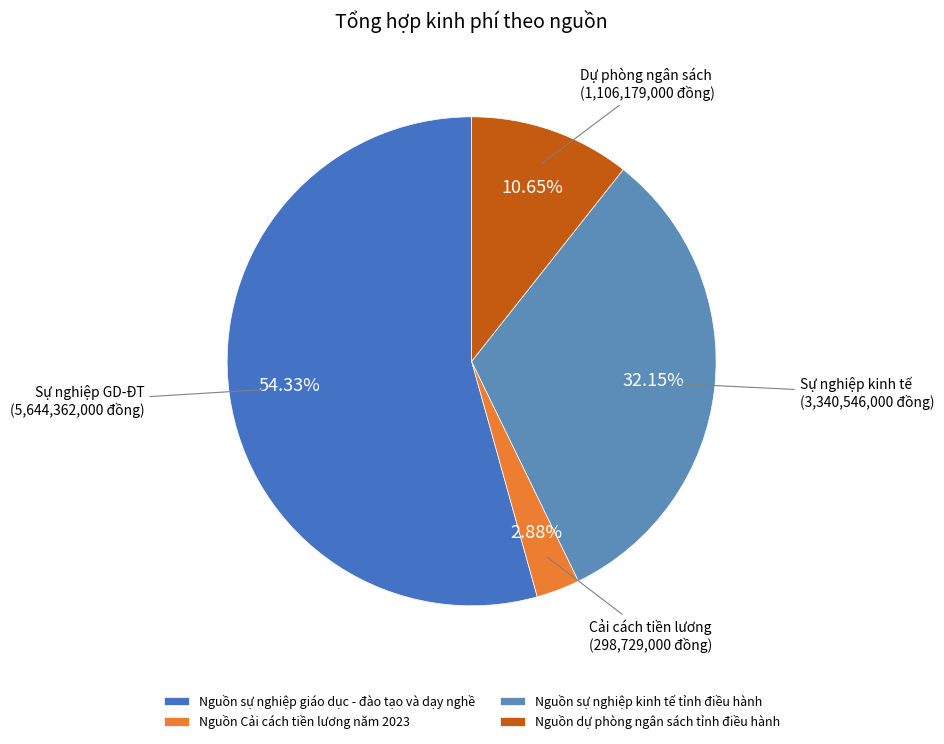

Is Nguồn Cải cách tiền lương năm 2023 the majority of the pie?

No